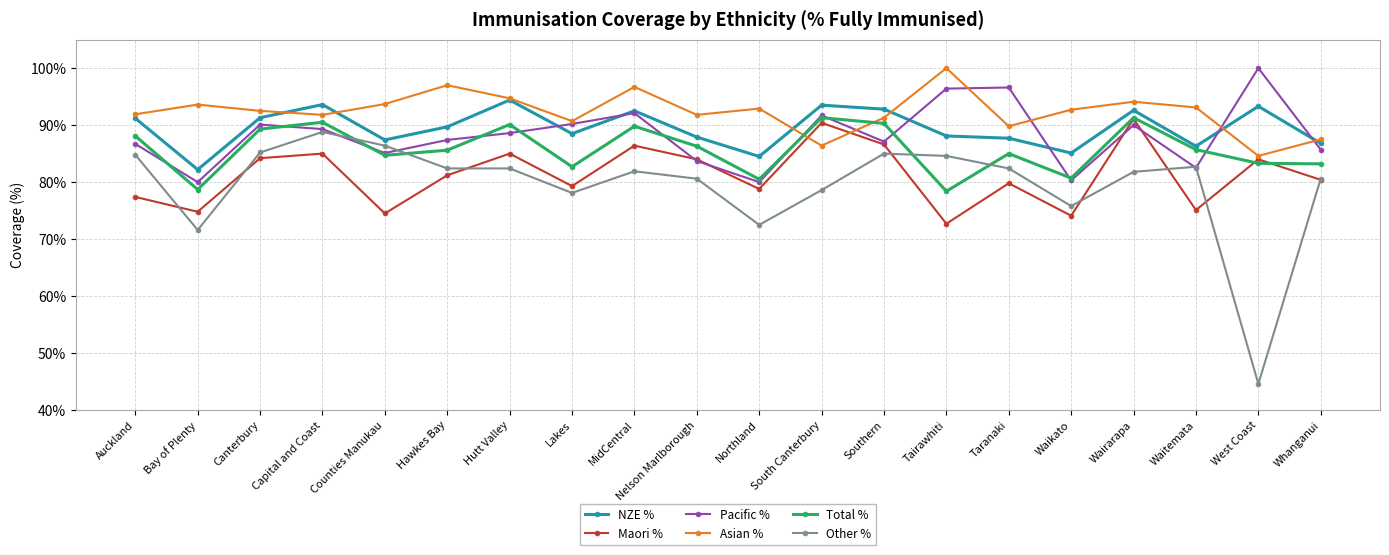

Where is the first local minimum for NZE %?

Bay of Plenty